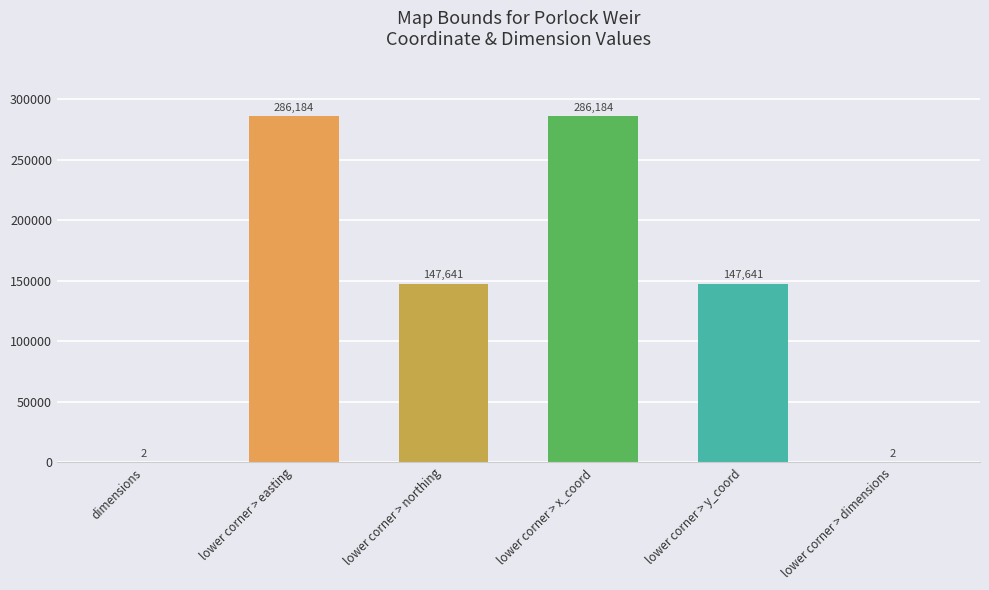

Reading right to left, list all the values displayed in this chart.

lower corner > dimensions=2	lower corner > y_coord=147641	lower corner > x_coord=286184	lower corner > northing=147641	lower corner > easting=286184	dimensions=2